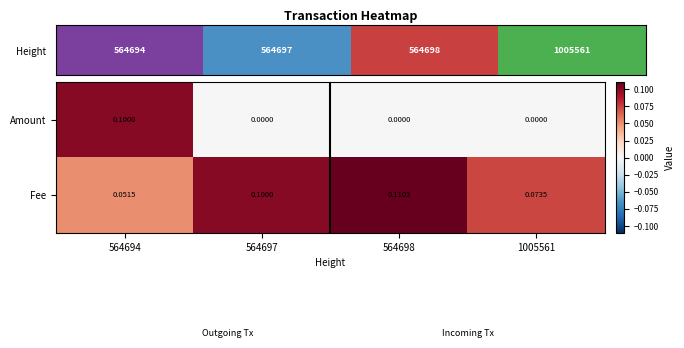

At how many categories does at least one series exceed 0?

4